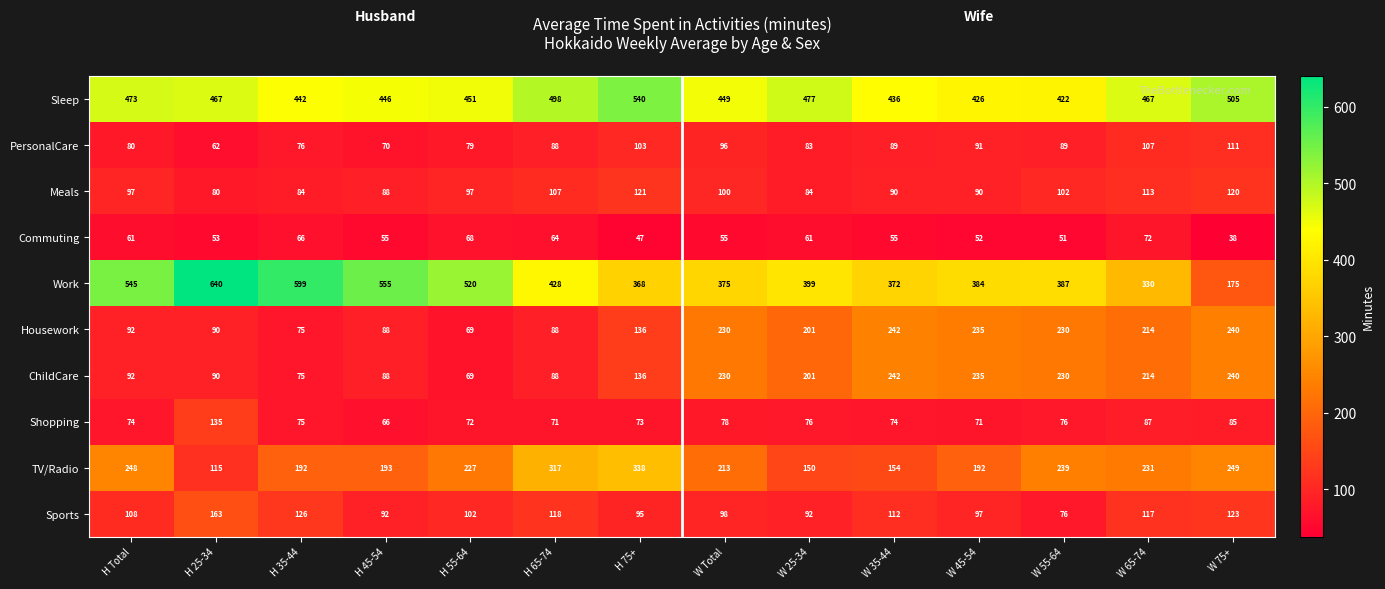

Which series changed the most between W 55-64 and W 75+?

Work